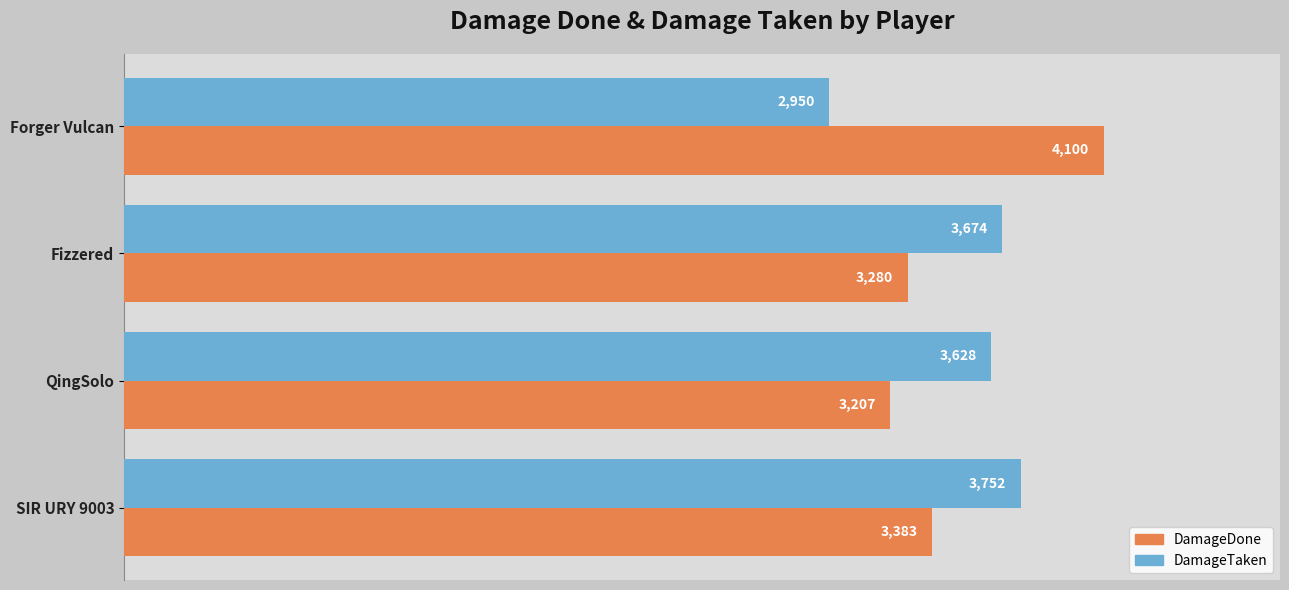

Rank the series at Fizzered from highest to lowest value.

DamageTaken, DamageDone